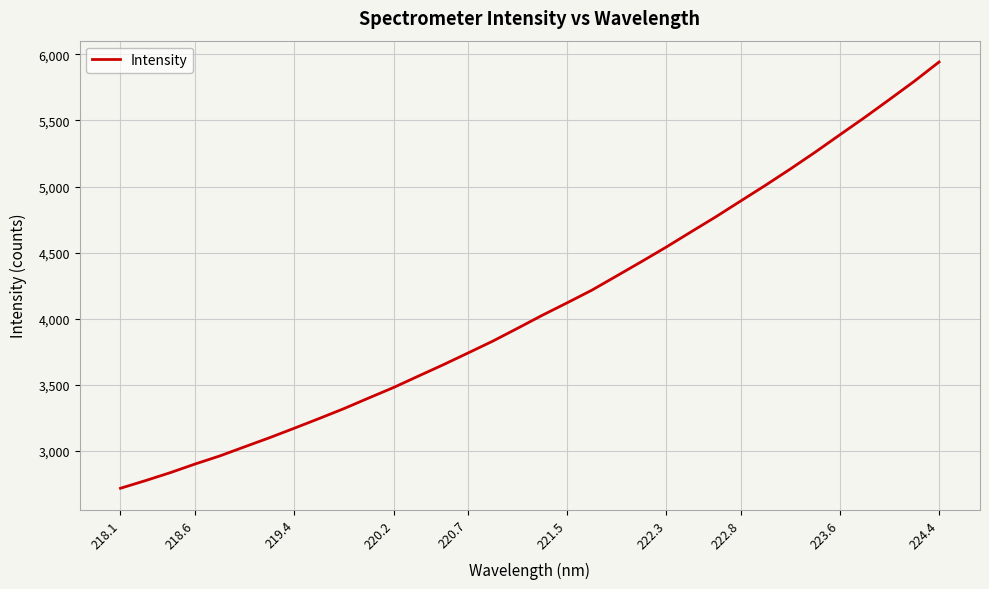

What is the difference between the maximum and minimum values?

3223.7